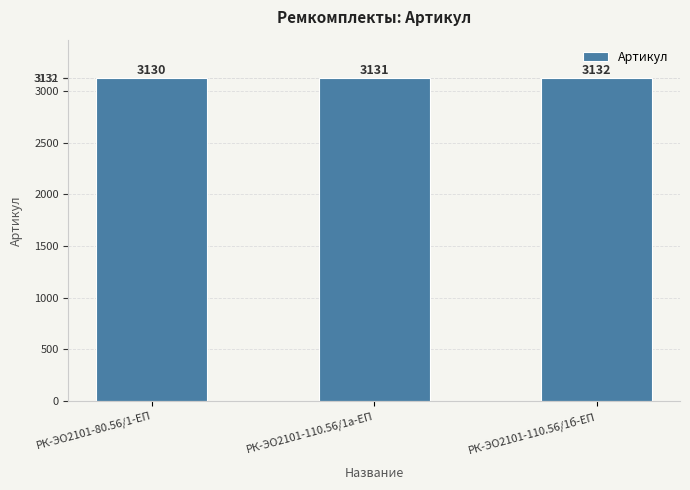

What is the smallest value displayed?

3130